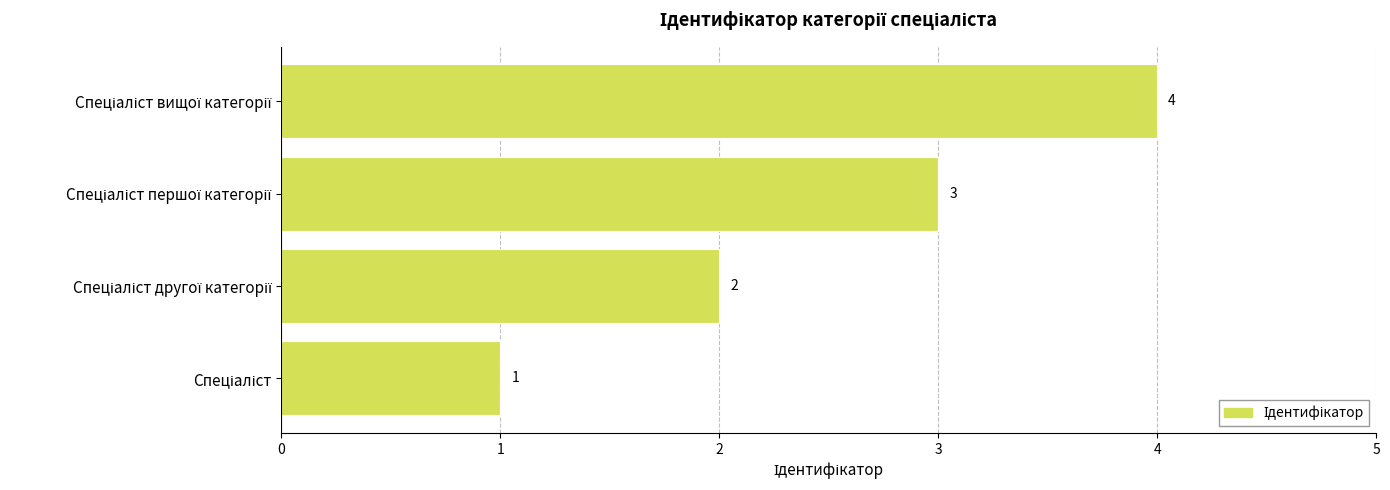

What is the greatest value displayed?

4